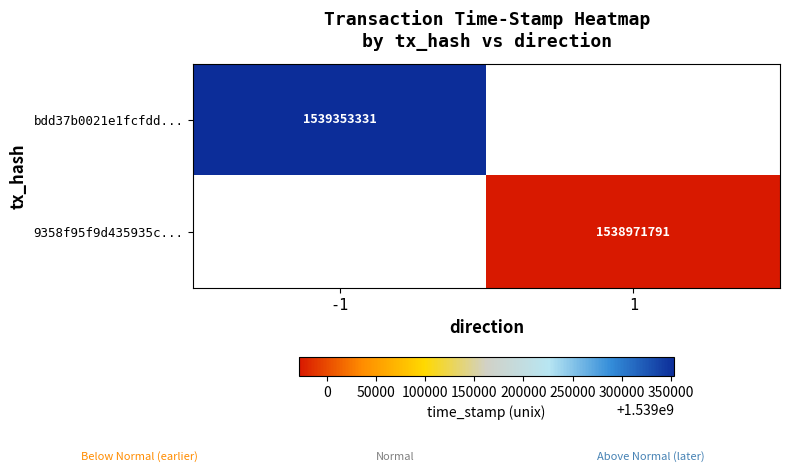

Is the value of 9358f95f9d435935c... at 1 greater than the value of bdd37b0021e1fcfdd... at -1?

No